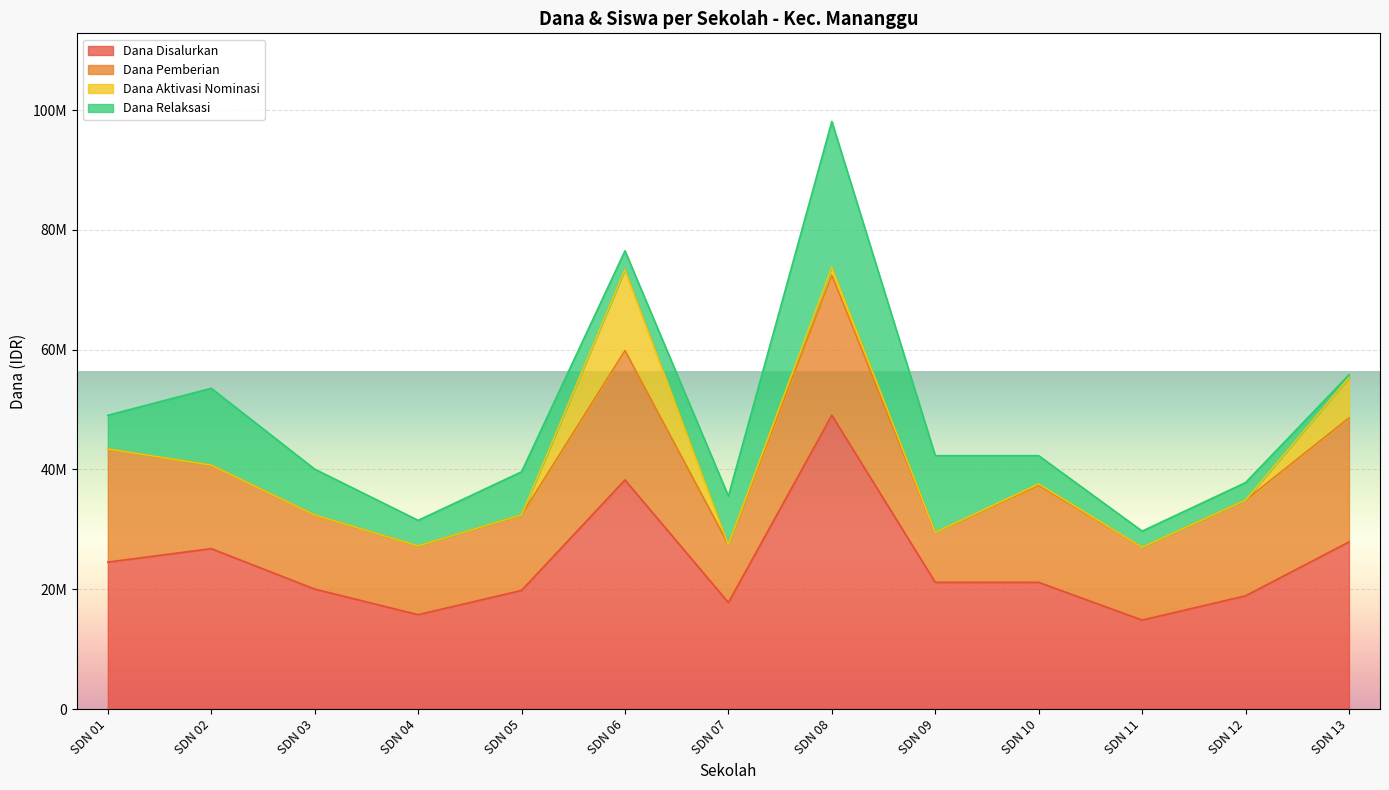

Count the number of categories in the chart.

13